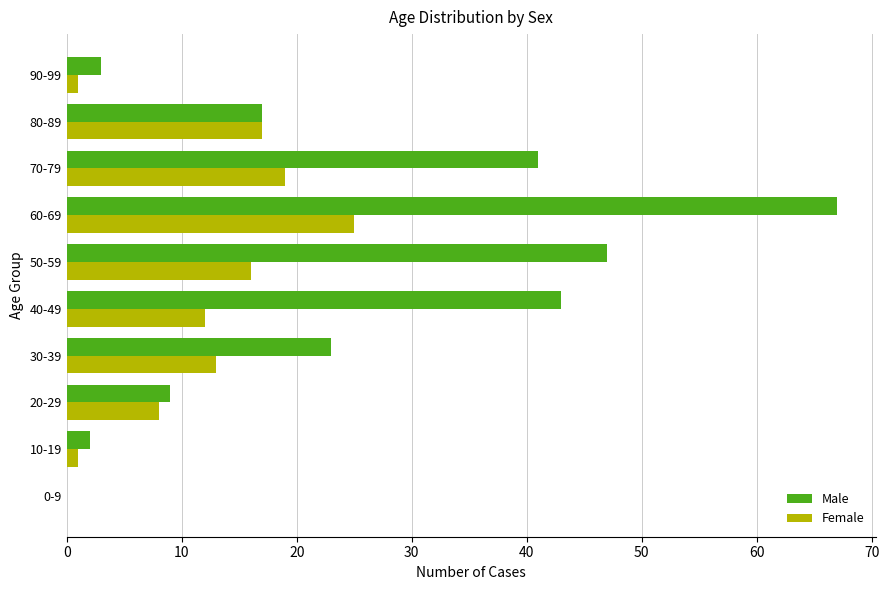

What are all the series names shown in the legend?

Male, Female